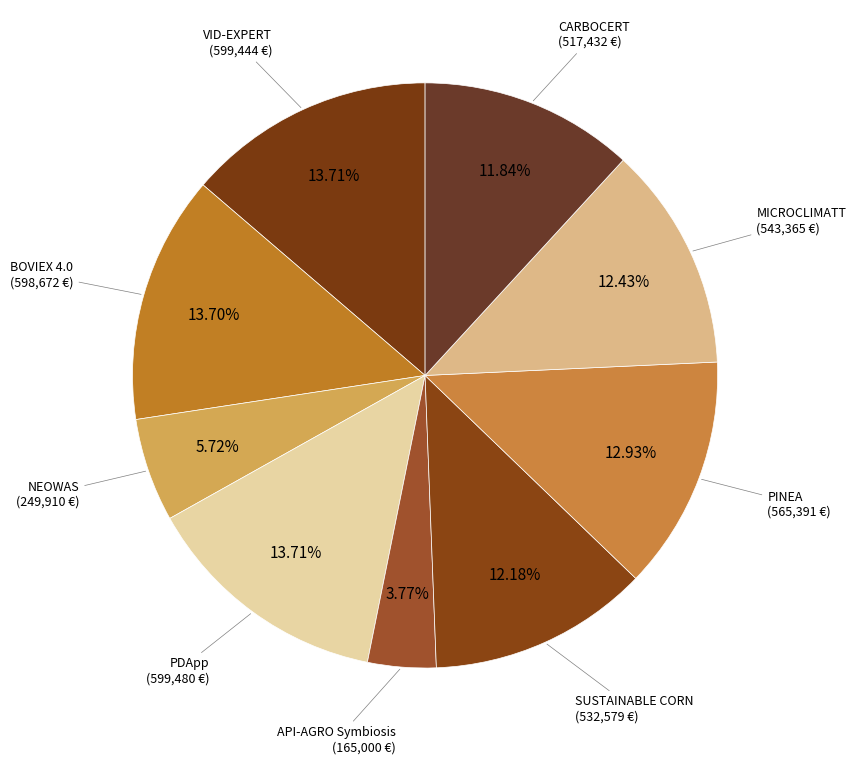

How many slices are in this pie chart?

9